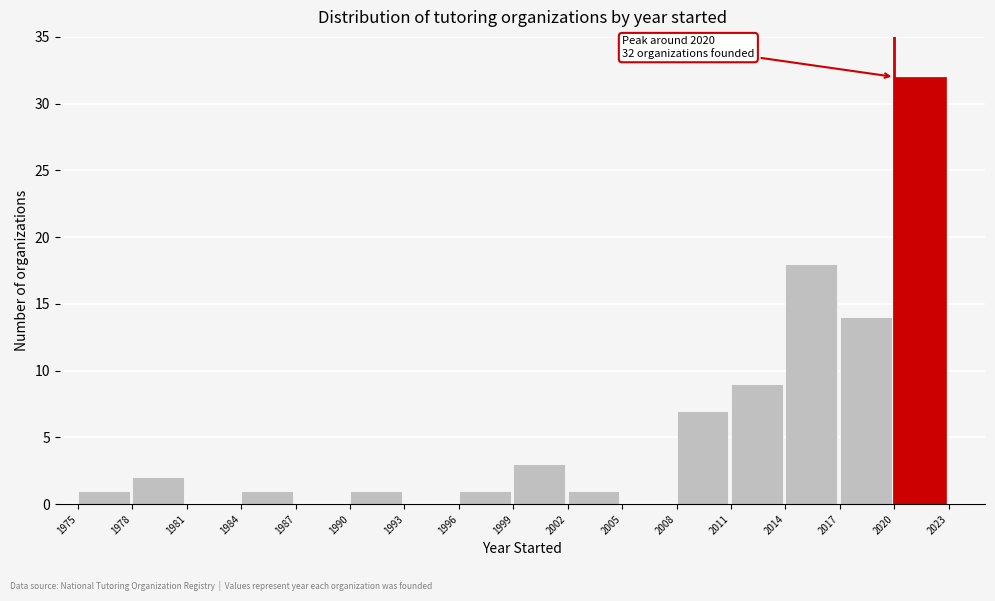

Over which range of the x-axis is the bar tallest?

2020 to 2023